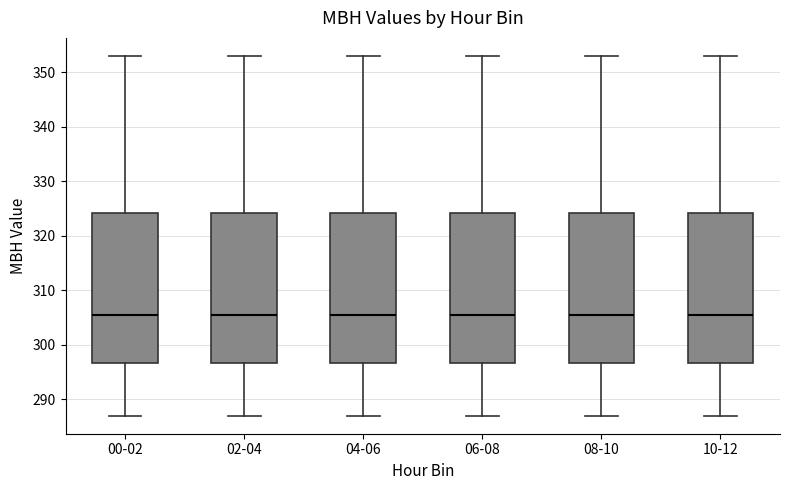

Reading left to right, transcribe this box plot: for each box, give where its median line is, the range the box spans, and where its two whiskers end, as read against the y-axis. The values are not printed on the chart, so give them approximately, as read against the axis.

00-02: median 306, box 297 to 324, whiskers 287 to 353
02-04: median 306, box 297 to 324, whiskers 287 to 353
04-06: median 306, box 297 to 324, whiskers 287 to 353
06-08: median 306, box 297 to 324, whiskers 287 to 353
08-10: median 306, box 297 to 324, whiskers 287 to 353
10-12: median 306, box 297 to 324, whiskers 287 to 353